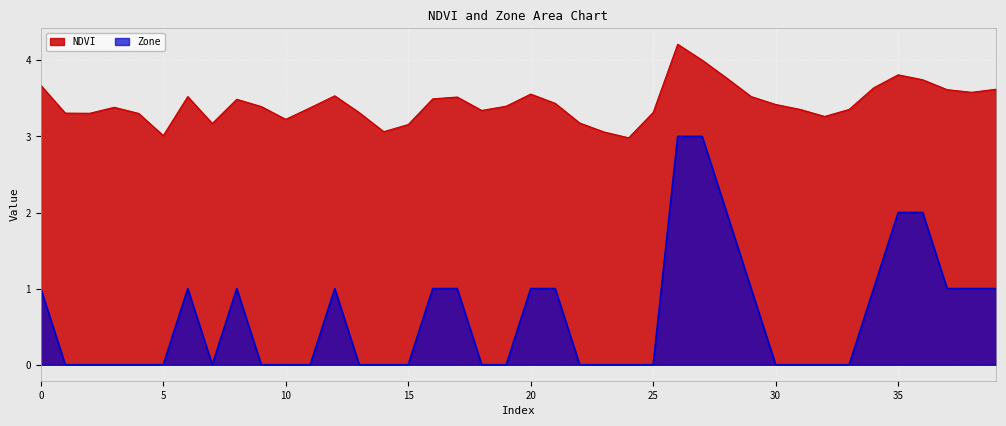

What is the value of the NDVI point at the 12th from the left?

3.4